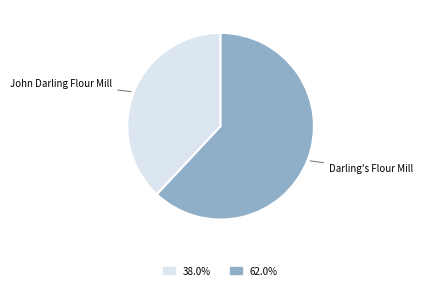

Which slice is the smallest?

John Darling Flour Mill